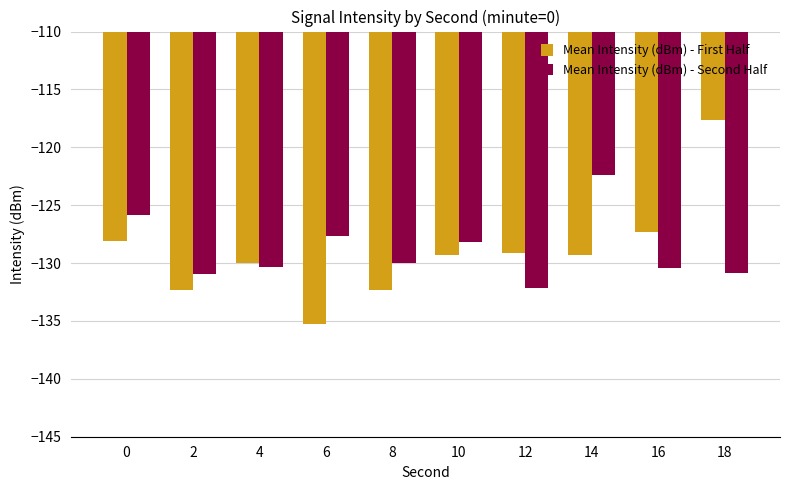

Is it true that Mean Intensity (dBm) - Second Half equals -125.8 at 0?

True